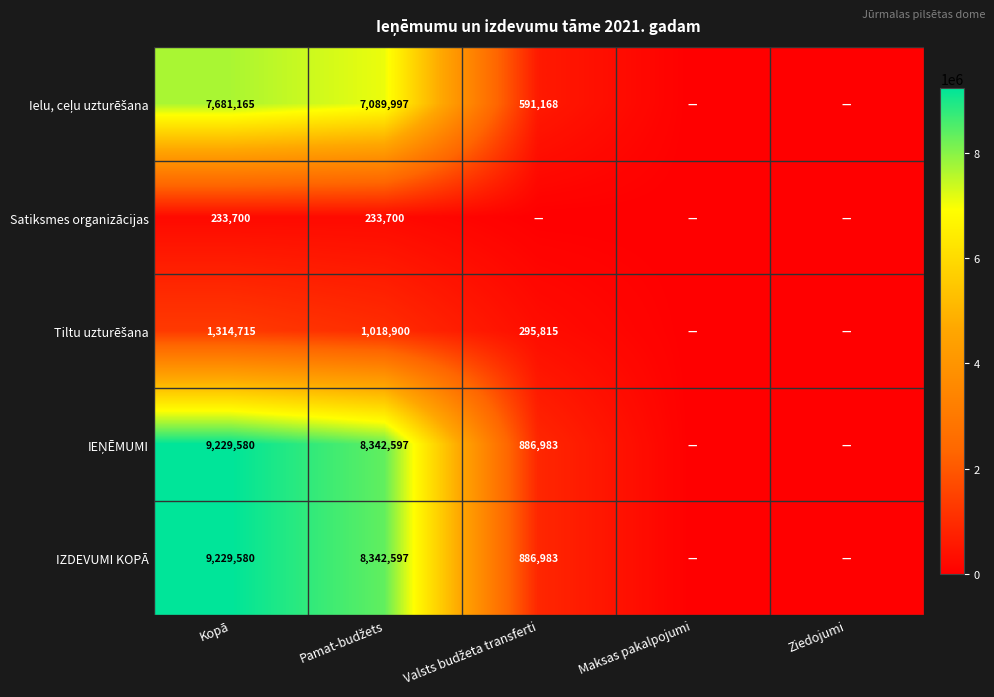

Which has a higher value, Valsts budžeta transferti or Maksas pakalpojumi?

Valsts budžeta transferti